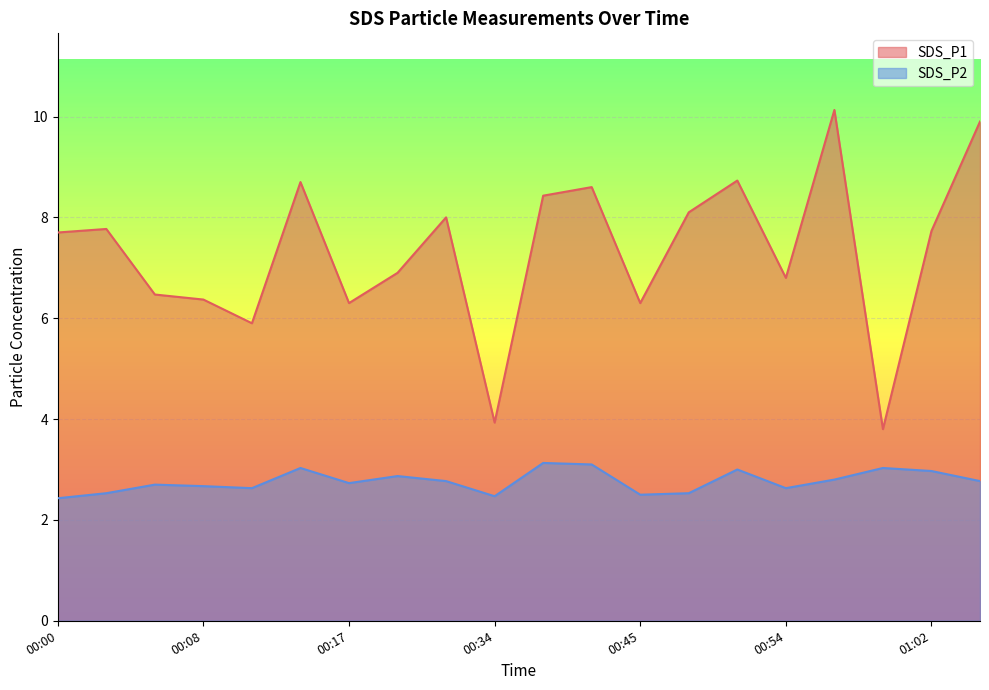

True or false: SDS_P2 and SDS_P1 cross at least once.

False